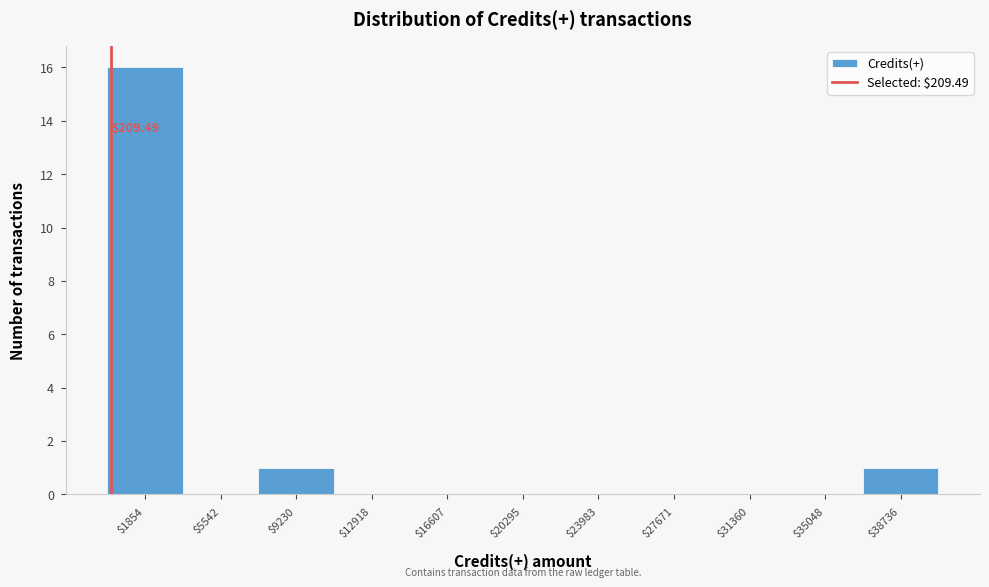

Over which range of the x-axis is the bar tallest?

0 to 3500